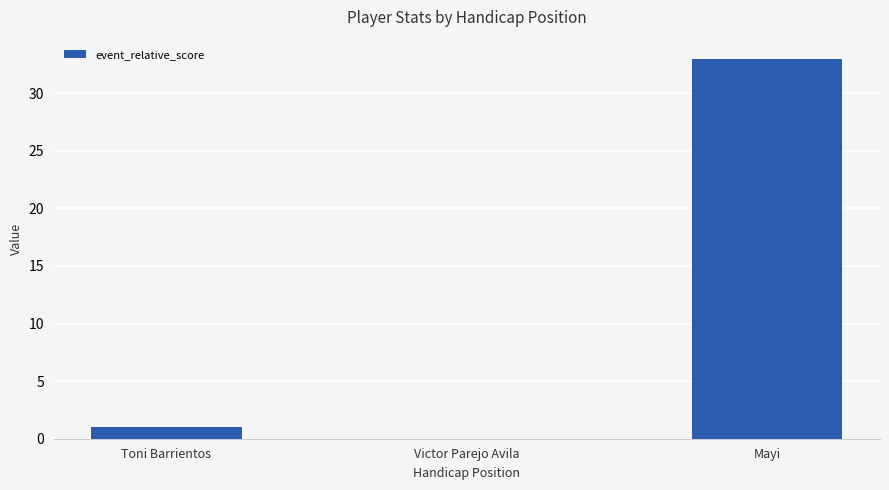

Reading left to right, transcribe all the data shown in this chart.

1	0	33